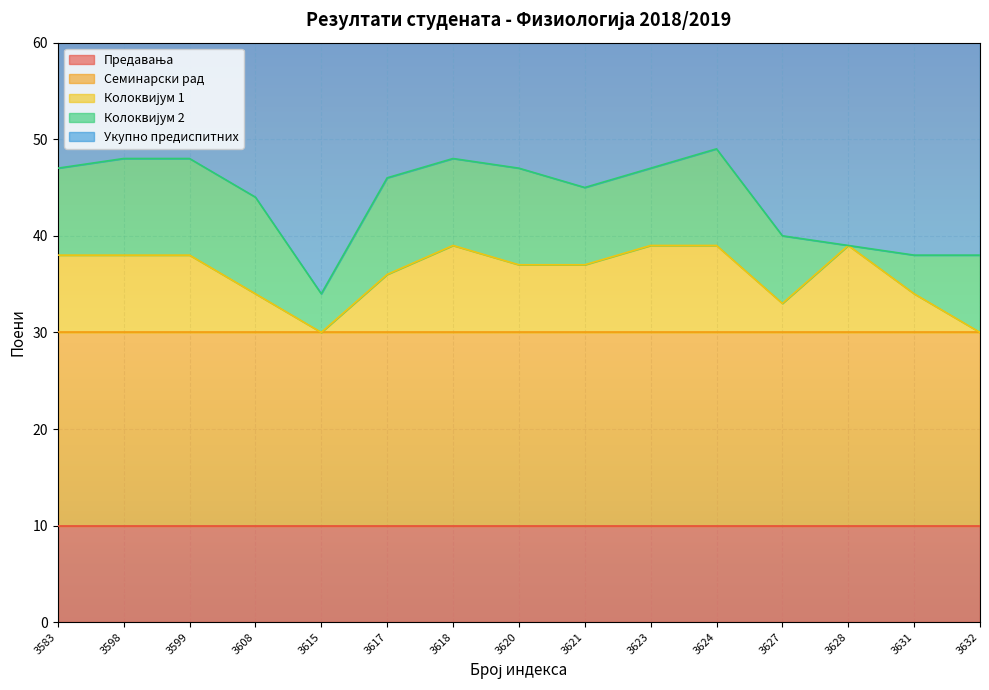

What is the value of the Предавања point at the 11th from the left?

10